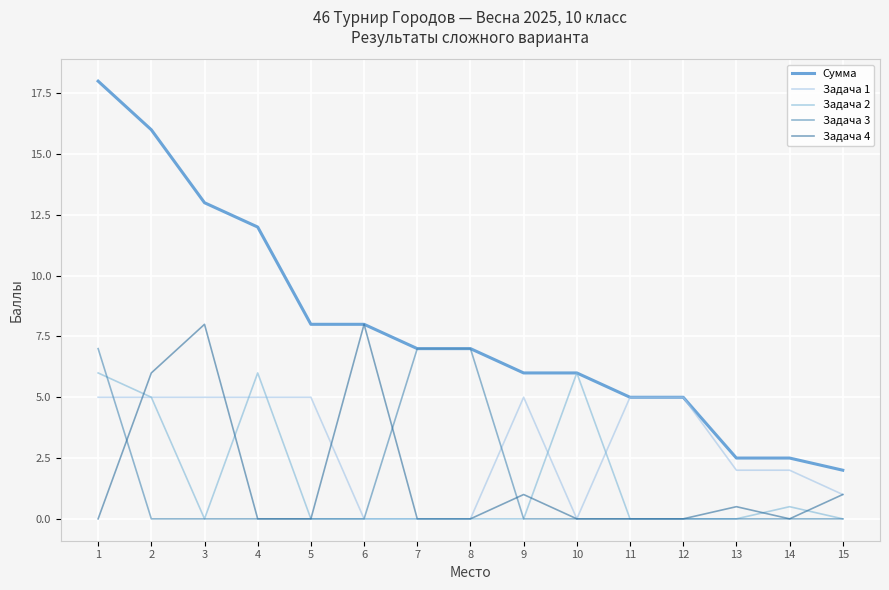

List the labels in order of Сумма value, largest first.

1, 2, 3, 4, 5, 6, 7, 8, 9, 10, 11, 12, 13, 14, 15